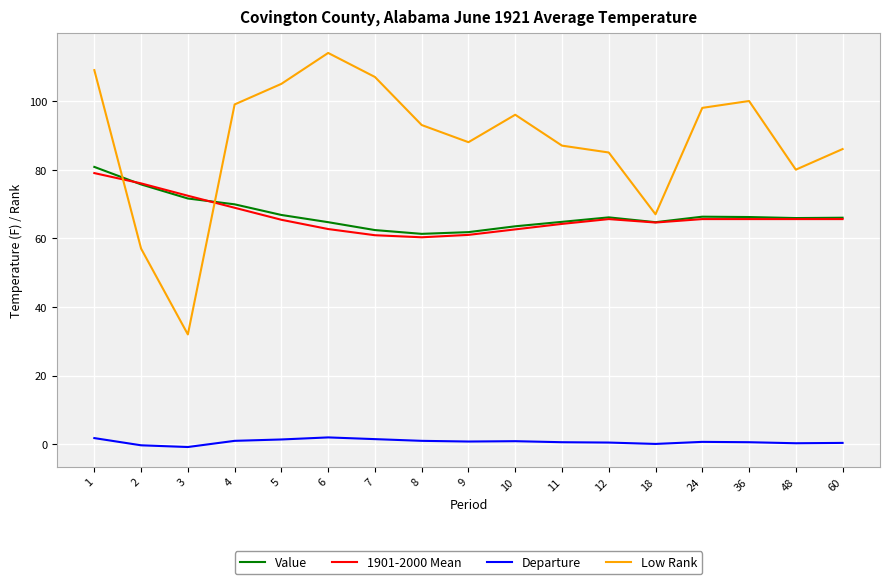

True or false: Departure and 1901-2000 Mean cross at least once.

False